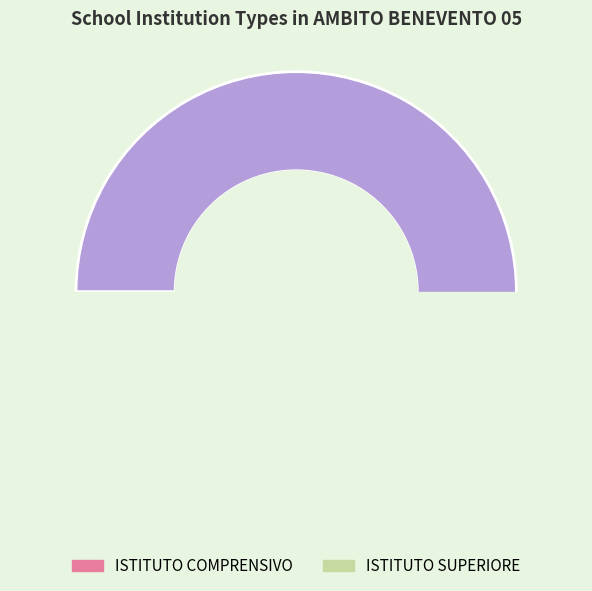

True or false: ISTITUTO COMPRENSIVO accounts for 67% of the total.

True